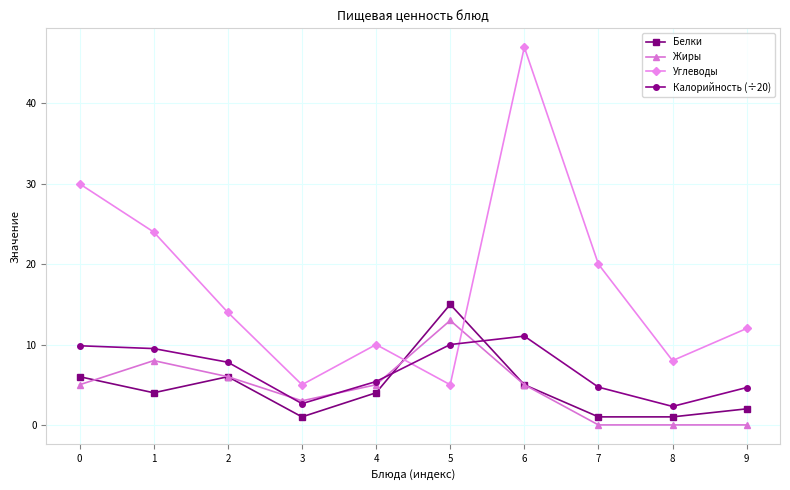

What is the greatest value displayed?

47.0